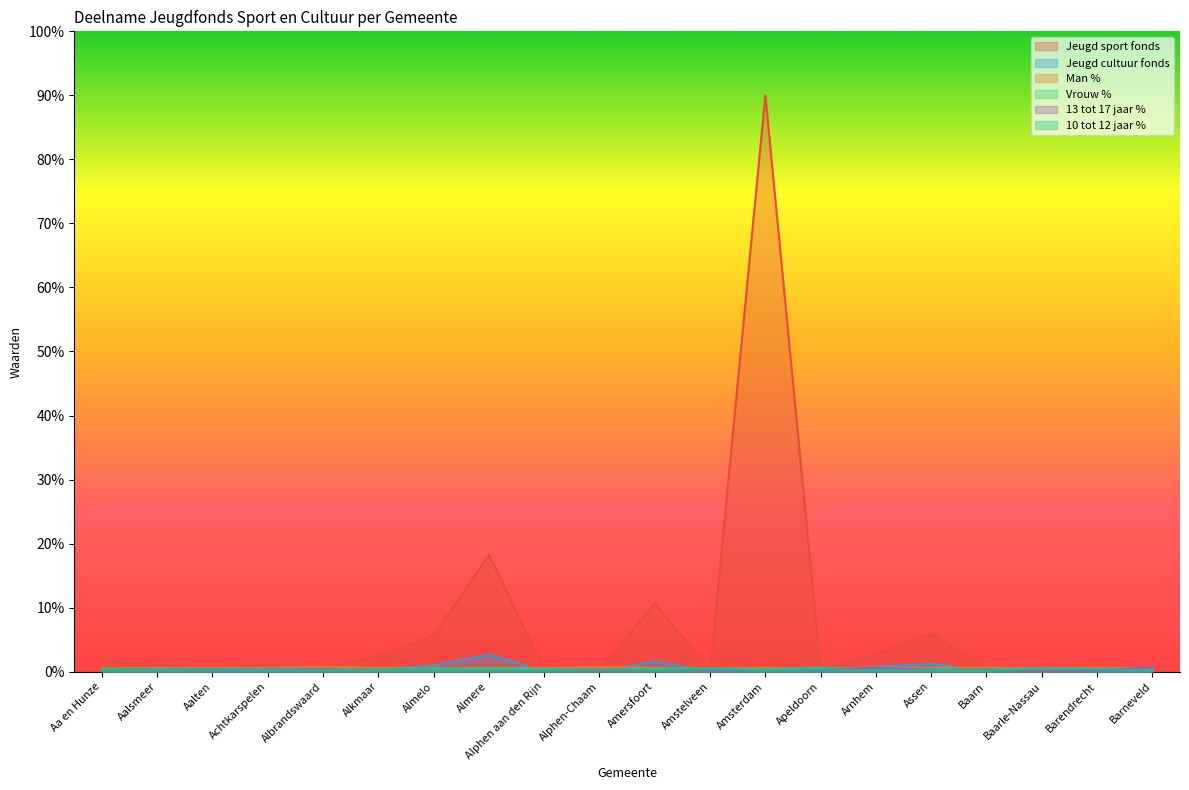

How many interior local peaks does the 13 tot 17 jaar % series have?

4